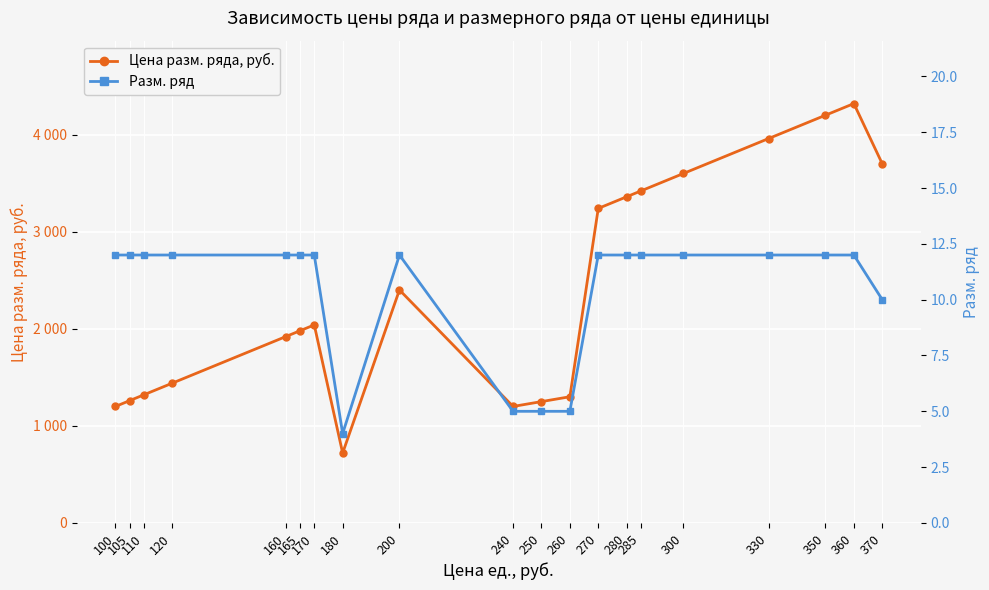

What is the difference between the maximum and second lowest values in the Разм. ряд series?

7